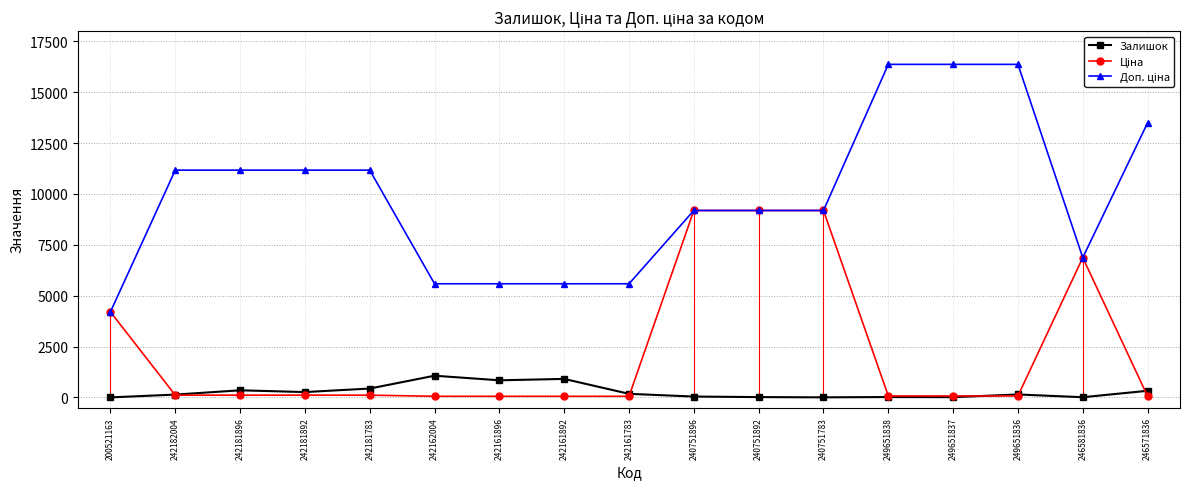

True or false: Залишок has a value of 139.0 at 242182004.

True